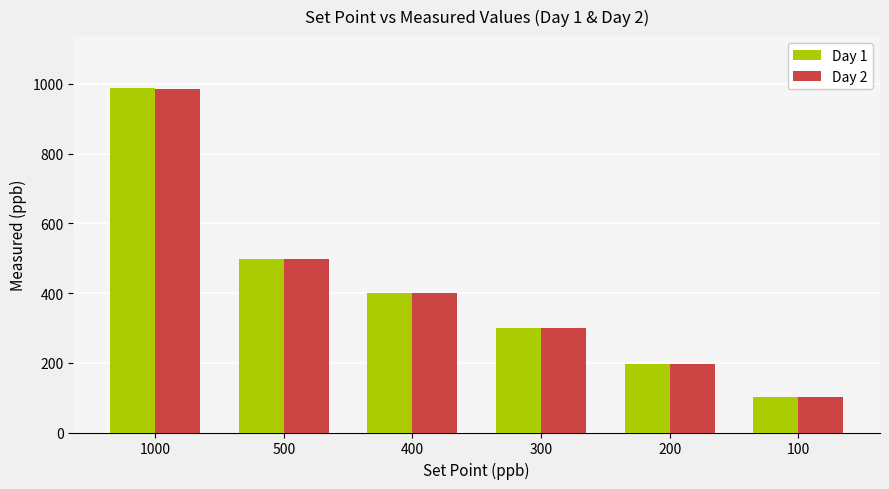

Are the bars horizontal?

No